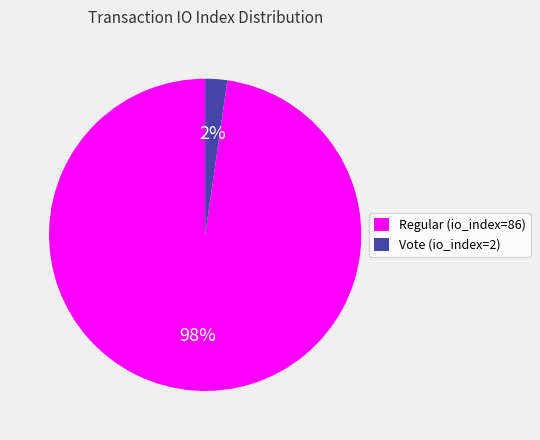

Count the number of slices in the pie.

2